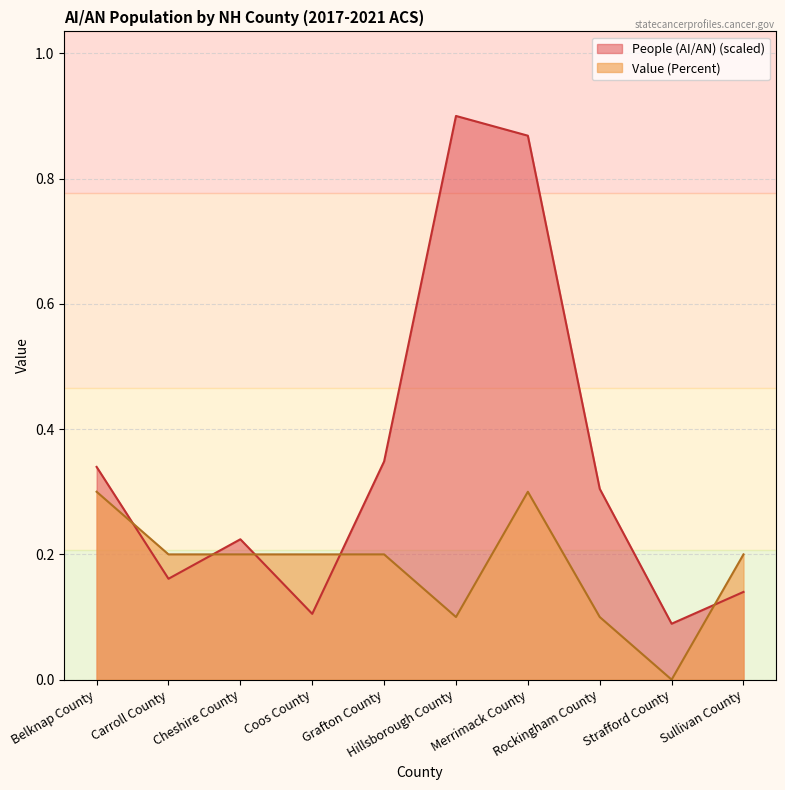

What is the label of the 10th point from the right?

Belknap County